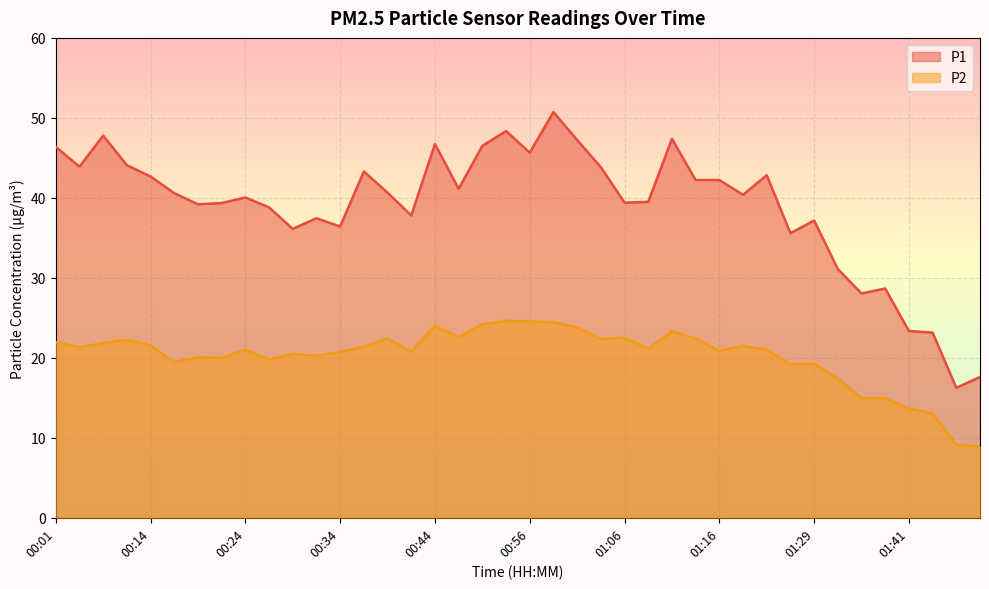

What is the difference between the highest and lowest values at 00:01?

24.4